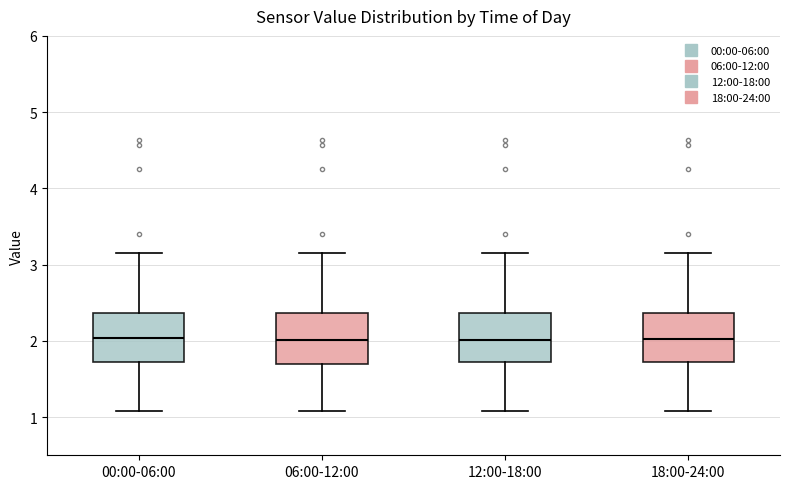

Reading left to right, transcribe this box plot: for each box, give where its median line is, the range the box spans, and where its two whiskers end, as read against the y-axis. The values are not printed on the chart, so give them approximately, as read against the axis.

00:00-06:00: median 2.0, box 1.7 to 2.4, whiskers 1.1 to 3.2
06:00-12:00: median 2.0, box 1.7 to 2.4, whiskers 1.1 to 3.2
12:00-18:00: median 2.0, box 1.7 to 2.4, whiskers 1.1 to 3.2
18:00-24:00: median 2.0, box 1.7 to 2.4, whiskers 1.1 to 3.2